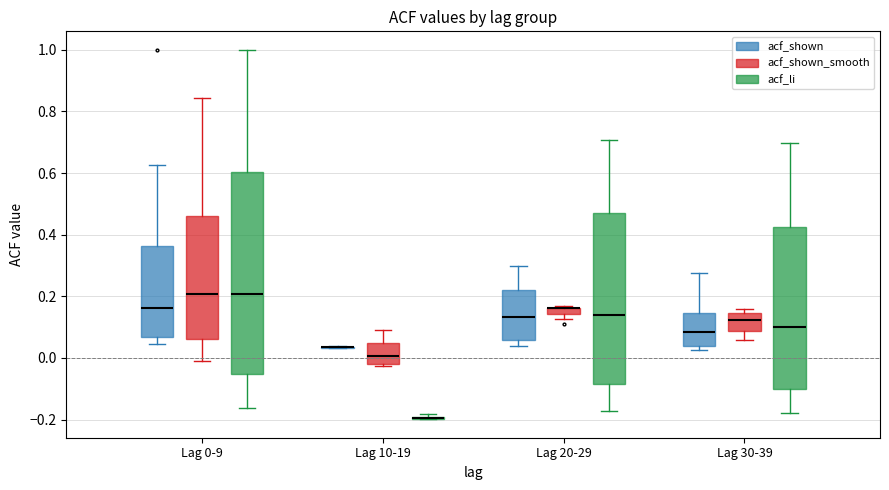

Comparing the boxes themselves (not the whiskers), which one is the tallest?

Lag 0-9 (acf_li)